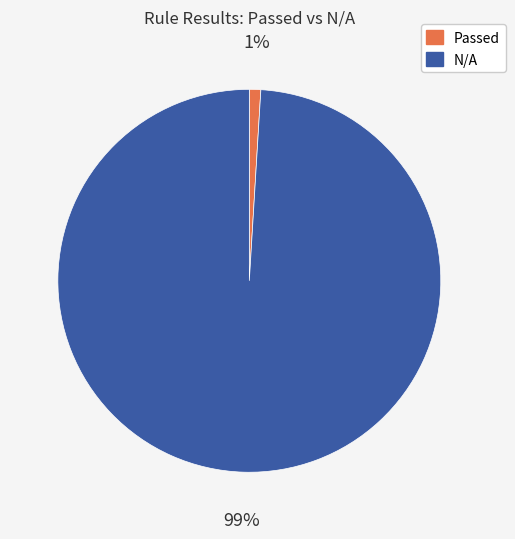

How many segments does this pie chart have?

2